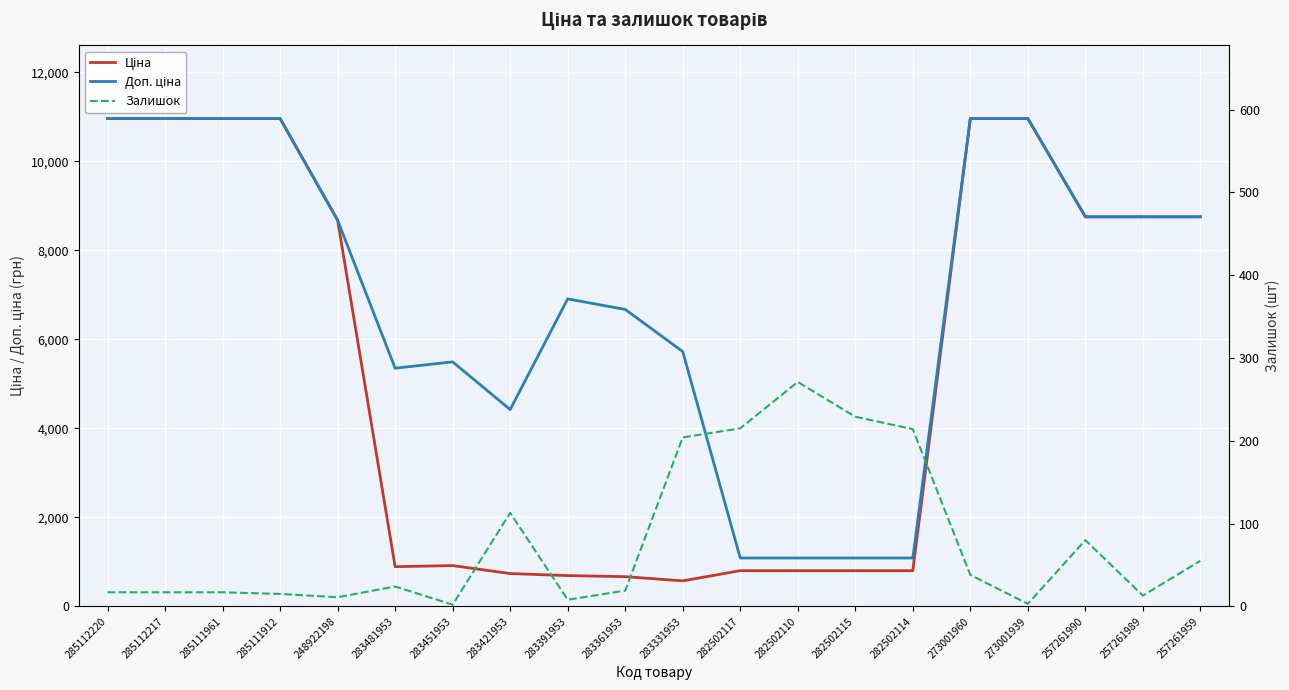

At which category does the chart reach its minimum across all series?

283451953